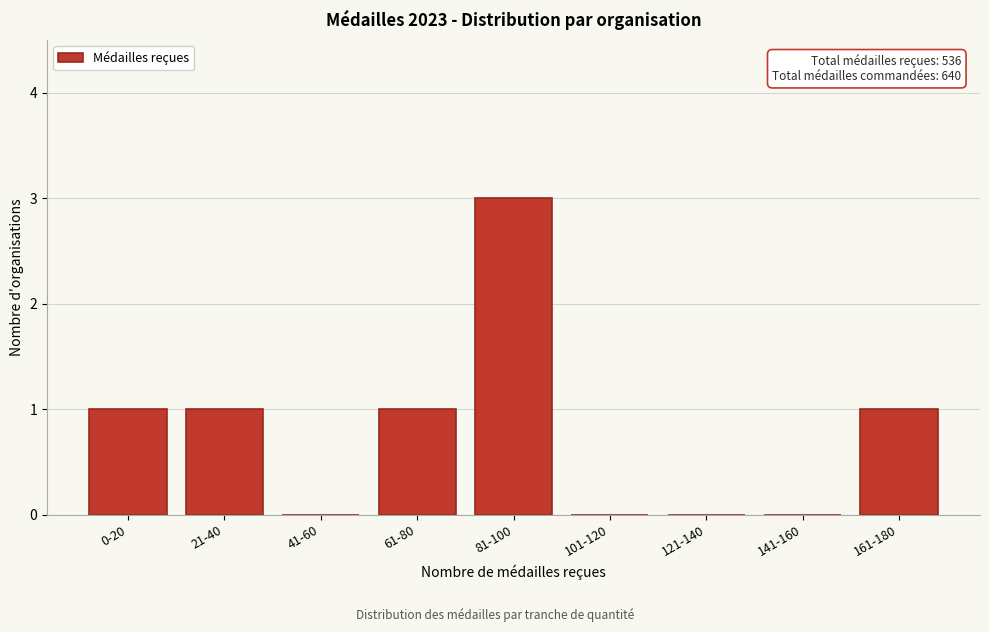

Reading left to right, what are all the values shown in this chart?

0-20=1	21-40=1	41-60=0	61-80=1	81-100=3	101-120=0	121-140=0	141-160=0	161-180=1